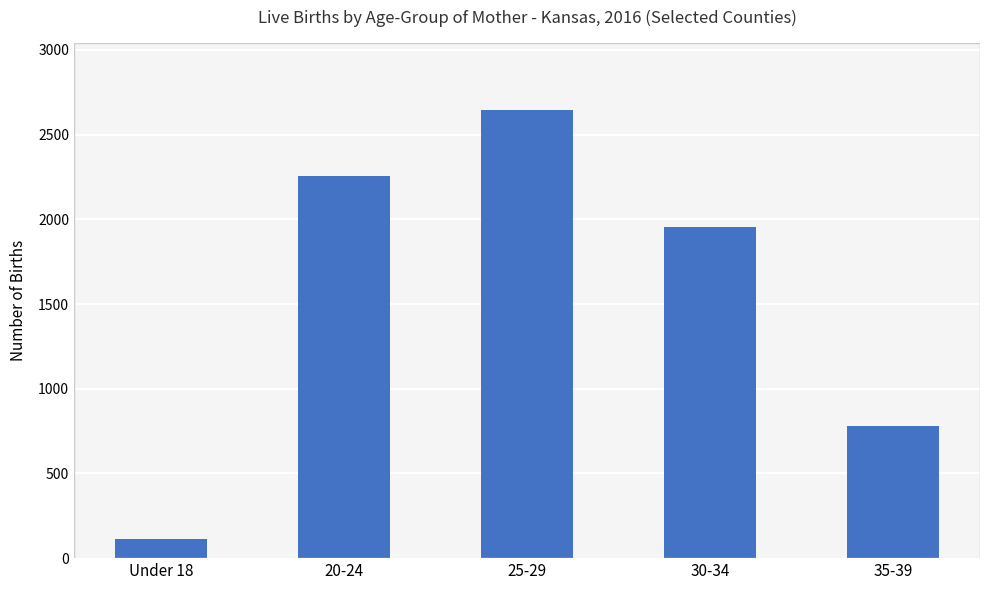

How many values are between 779 and 2254?

3